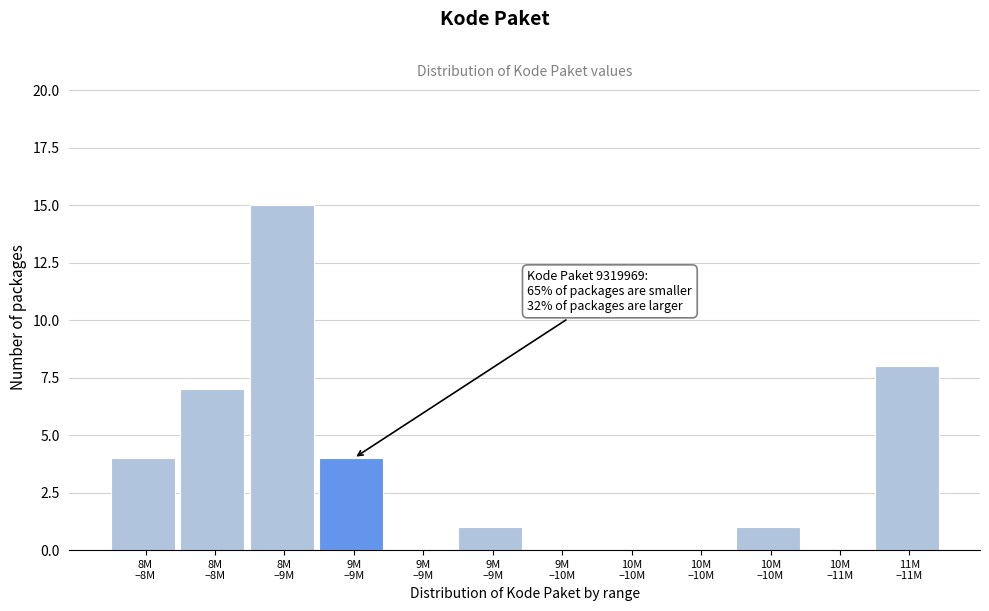

How many categories are shown in the chart?

12